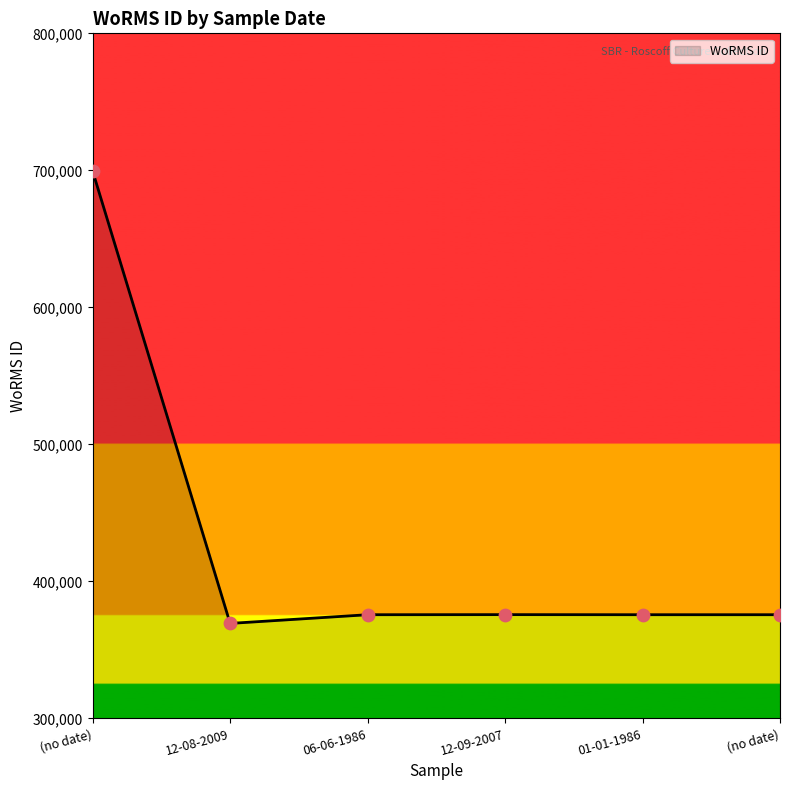

Count the number of data series in this chart.

1